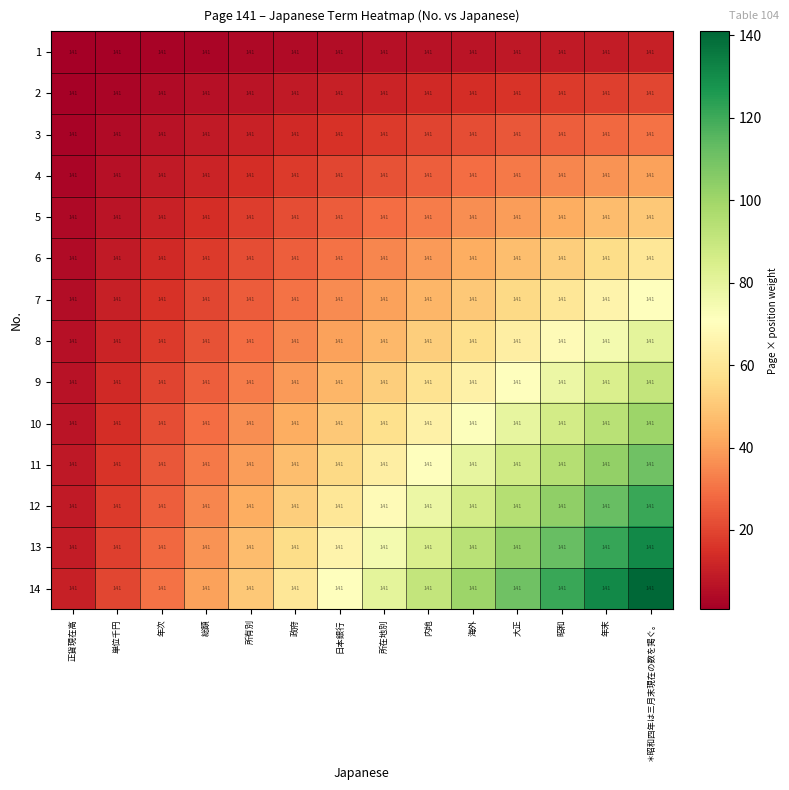

Reading left to right, extract all data points from this chart.

1: 正貨現在高=141.0	単位千円=141.0	年次=141.0	総額=141.0	所有別=141.0	政府=141.0	日本銀行=141.0	所在地別=141.0	内地=141.0	海外=141.0	大正=141.0	昭和=141.0	年末=141.0	＊昭和四年は三月末現在の数を掲ぐ。=141.0
2: 正貨現在高=141.0	単位千円=141.0	年次=141.0	総額=141.0	所有別=141.0	政府=141.0	日本銀行=141.0	所在地別=141.0	内地=141.0	海外=141.0	大正=141.0	昭和=141.0	年末=141.0	＊昭和四年は三月末現在の数を掲ぐ。=141.0
3: 正貨現在高=141.0	単位千円=141.0	年次=141.0	総額=141.0	所有別=141.0	政府=141.0	日本銀行=141.0	所在地別=141.0	内地=141.0	海外=141.0	大正=141.0	昭和=141.0	年末=141.0	＊昭和四年は三月末現在の数を掲ぐ。=141.0
4: 正貨現在高=141.0	単位千円=141.0	年次=141.0	総額=141.0	所有別=141.0	政府=141.0	日本銀行=141.0	所在地別=141.0	内地=141.0	海外=141.0	大正=141.0	昭和=141.0	年末=141.0	＊昭和四年は三月末現在の数を掲ぐ。=141.0
5: 正貨現在高=141.0	単位千円=141.0	年次=141.0	総額=141.0	所有別=141.0	政府=141.0	日本銀行=141.0	所在地別=141.0	内地=141.0	海外=141.0	大正=141.0	昭和=141.0	年末=141.0	＊昭和四年は三月末現在の数を掲ぐ。=141.0
6: 正貨現在高=141.0	単位千円=141.0	年次=141.0	総額=141.0	所有別=141.0	政府=141.0	日本銀行=141.0	所在地別=141.0	内地=141.0	海外=141.0	大正=141.0	昭和=141.0	年末=141.0	＊昭和四年は三月末現在の数を掲ぐ。=141.0
7: 正貨現在高=141.0	単位千円=141.0	年次=141.0	総額=141.0	所有別=141.0	政府=141.0	日本銀行=141.0	所在地別=141.0	内地=141.0	海外=141.0	大正=141.0	昭和=141.0	年末=141.0	＊昭和四年は三月末現在の数を掲ぐ。=141.0
8: 正貨現在高=141.0	単位千円=141.0	年次=141.0	総額=141.0	所有別=141.0	政府=141.0	日本銀行=141.0	所在地別=141.0	内地=141.0	海外=141.0	大正=141.0	昭和=141.0	年末=141.0	＊昭和四年は三月末現在の数を掲ぐ。=141.0
9: 正貨現在高=141.0	単位千円=141.0	年次=141.0	総額=141.0	所有別=141.0	政府=141.0	日本銀行=141.0	所在地別=141.0	内地=141.0	海外=141.0	大正=141.0	昭和=141.0	年末=141.0	＊昭和四年は三月末現在の数を掲ぐ。=141.0
10: 正貨現在高=141.0	単位千円=141.0	年次=141.0	総額=141.0	所有別=141.0	政府=141.0	日本銀行=141.0	所在地別=141.0	内地=141.0	海外=141.0	大正=141.0	昭和=141.0	年末=141.0	＊昭和四年は三月末現在の数を掲ぐ。=141.0
11: 正貨現在高=141.0	単位千円=141.0	年次=141.0	総額=141.0	所有別=141.0	政府=141.0	日本銀行=141.0	所在地別=141.0	内地=141.0	海外=141.0	大正=141.0	昭和=141.0	年末=141.0	＊昭和四年は三月末現在の数を掲ぐ。=141.0
12: 正貨現在高=141.0	単位千円=141.0	年次=141.0	総額=141.0	所有別=141.0	政府=141.0	日本銀行=141.0	所在地別=141.0	内地=141.0	海外=141.0	大正=141.0	昭和=141.0	年末=141.0	＊昭和四年は三月末現在の数を掲ぐ。=141.0
13: 正貨現在高=141.0	単位千円=141.0	年次=141.0	総額=141.0	所有別=141.0	政府=141.0	日本銀行=141.0	所在地別=141.0	内地=141.0	海外=141.0	大正=141.0	昭和=141.0	年末=141.0	＊昭和四年は三月末現在の数を掲ぐ。=141.0
14: 正貨現在高=141.0	単位千円=141.0	年次=141.0	総額=141.0	所有別=141.0	政府=141.0	日本銀行=141.0	所在地別=141.0	内地=141.0	海外=141.0	大正=141.0	昭和=141.0	年末=141.0	＊昭和四年は三月末現在の数を掲ぐ。=141.0